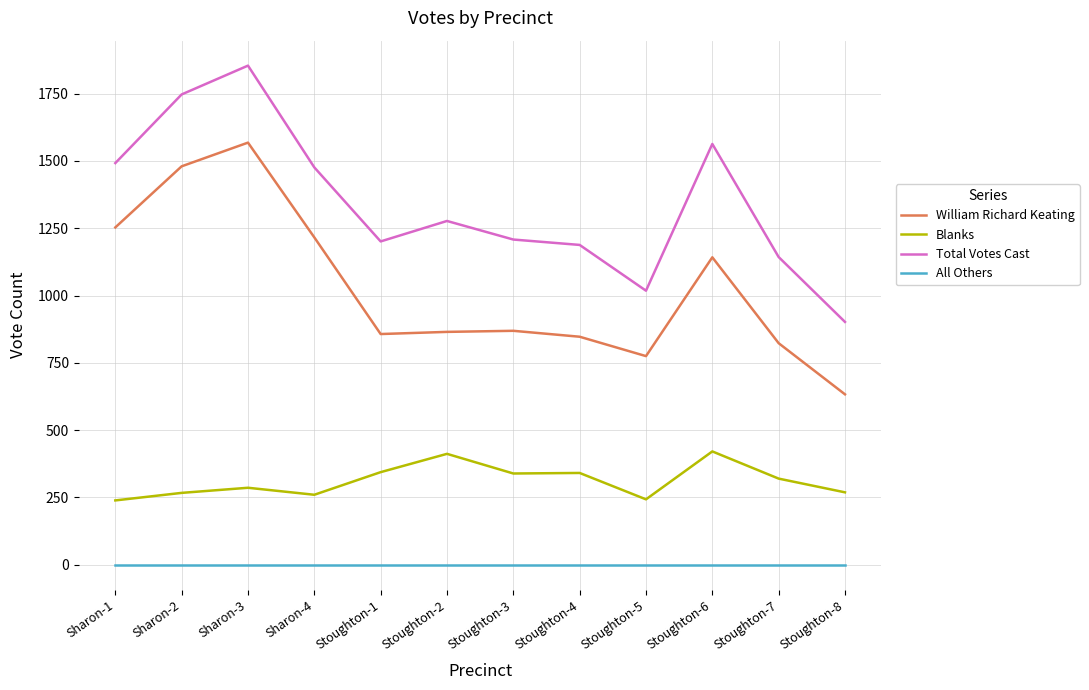

At which category is the sum across all series the highest?

Sharon-3